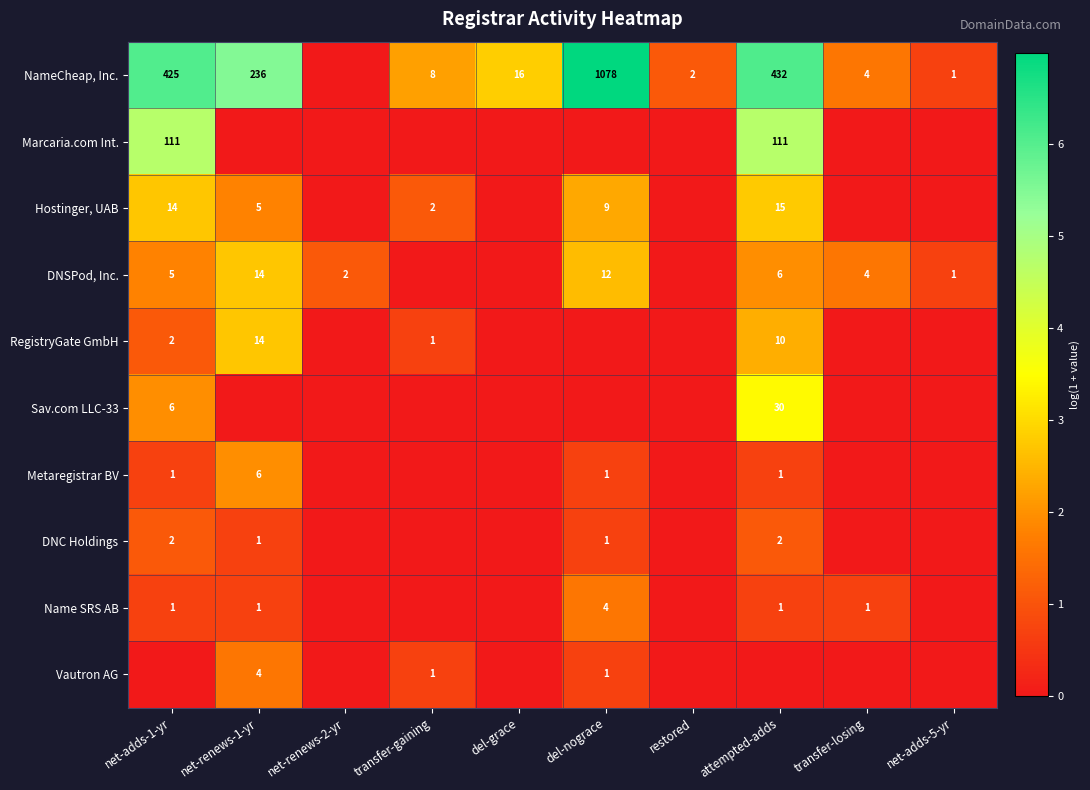

The NameCheap, Inc. series shows 327 at net-renews-1-yr. True or false?

False